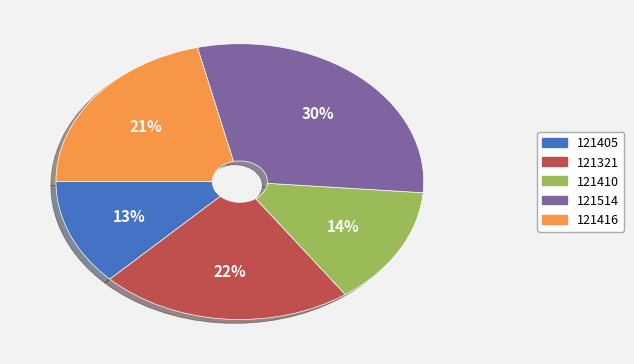

Is the sum of 121405 and 121416 greater than half?

No